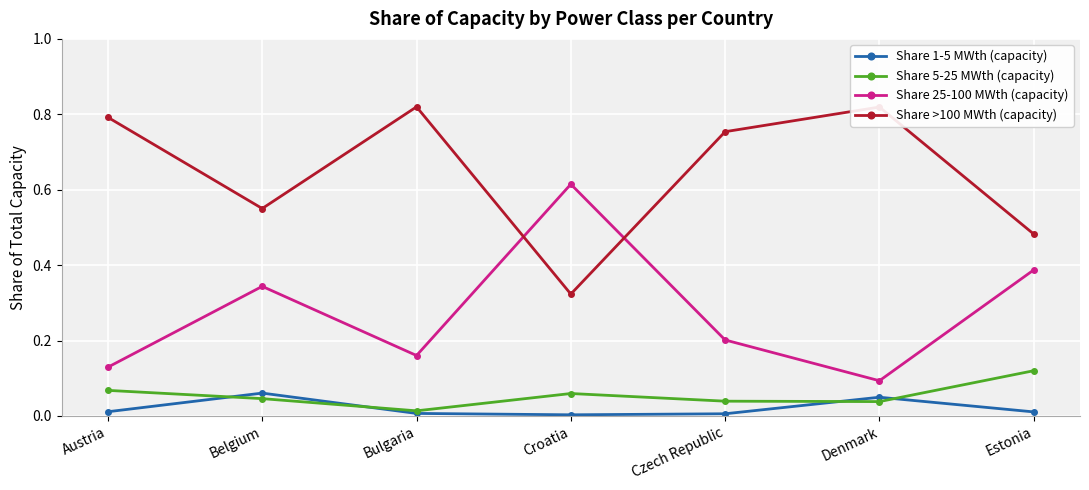

What position from the right is Estonia?

1